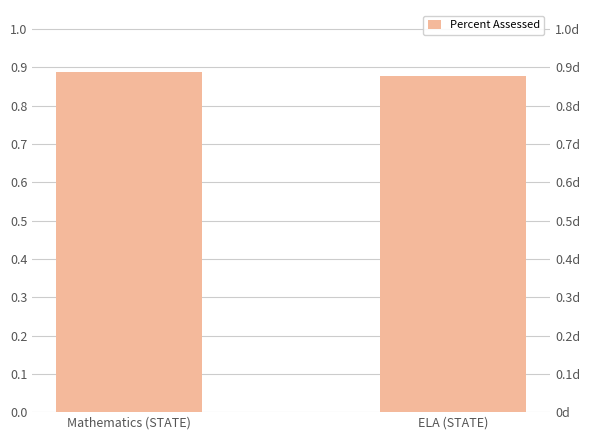

What is the average value?

0.9